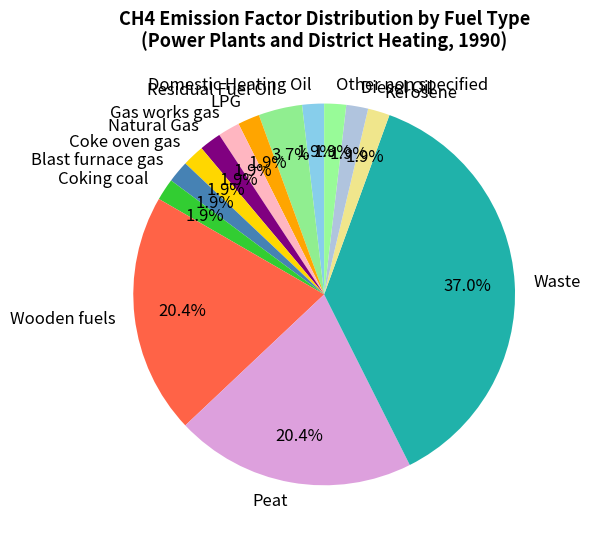

How many slices are in this pie chart?

14